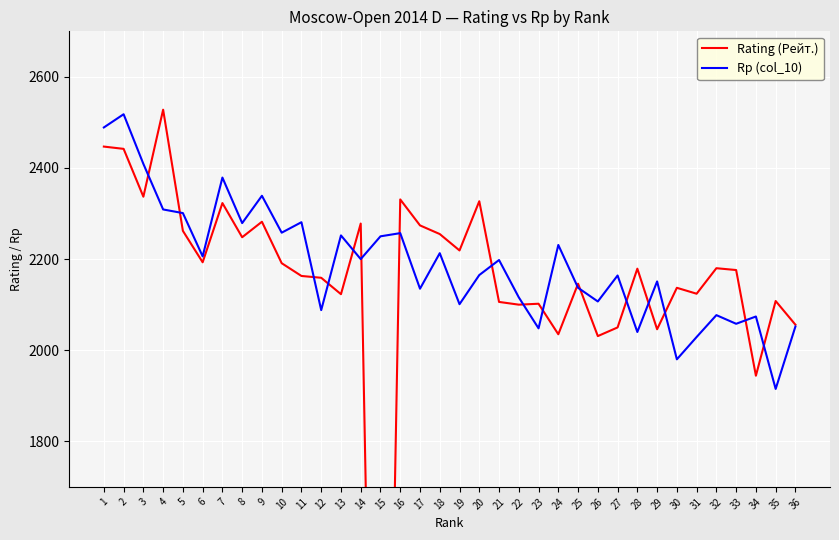

What is the sum of all Rating (Рейт.) values?

76902